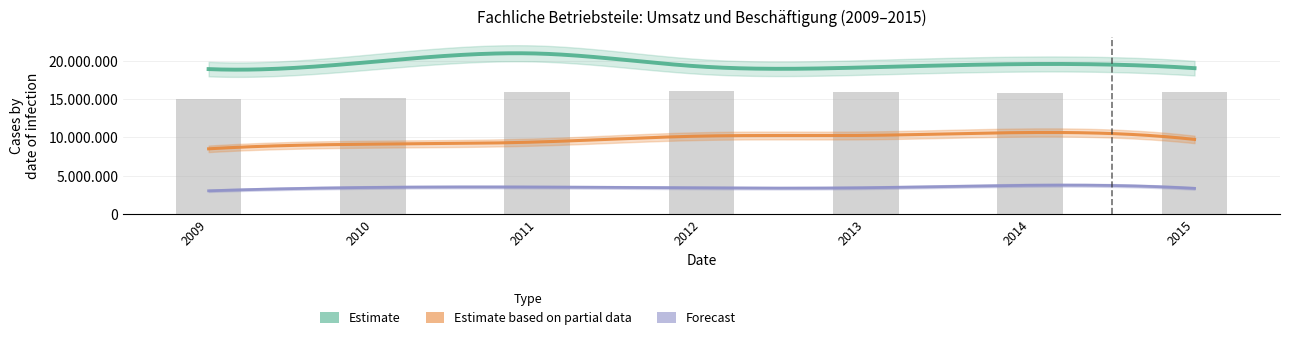

Reading left to right, list all the values displayed in this chart.

2009=15035400	2010=15146400	2011=15859200	2012=16009600	2013=15857000	2014=15790600	2015=15934000